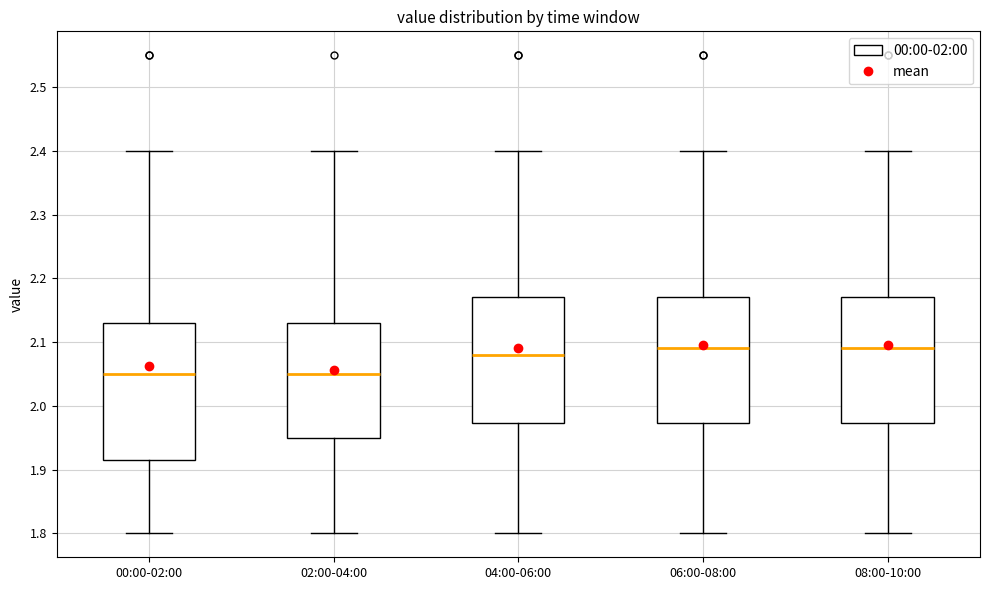

Reading left to right, transcribe this box plot: for each box, give where its median line is, the range the box spans, and where its two whiskers end, as read against the y-axis. The values are not printed on the chart, so give them approximately, as read against the axis.

00:00-02:00: median 2.05, box 1.92 to 2.13, whiskers 1.80 to 2.40
02:00-04:00: median 2.05, box 1.95 to 2.13, whiskers 1.80 to 2.40
04:00-06:00: median 2.08, box 1.97 to 2.17, whiskers 1.80 to 2.40
06:00-08:00: median 2.09, box 1.97 to 2.17, whiskers 1.80 to 2.40
08:00-10:00: median 2.09, box 1.97 to 2.17, whiskers 1.80 to 2.40